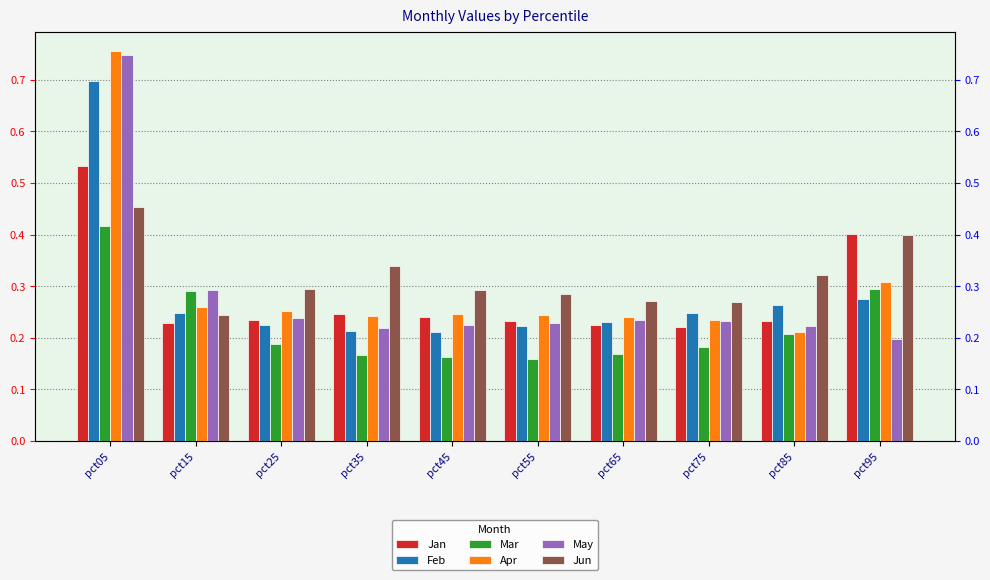

At pct45, list the series in order from largest to smallest.

Jun, Apr, Jan, May, Feb, Mar